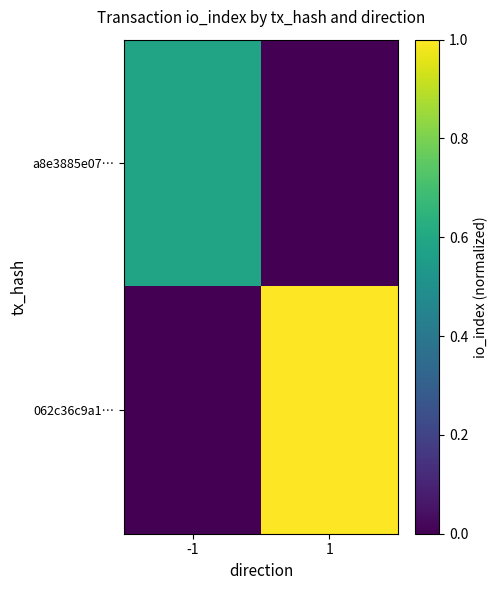

List the series in order of their peak value, highest first.

062c36c9a1…, a8e3885e07…